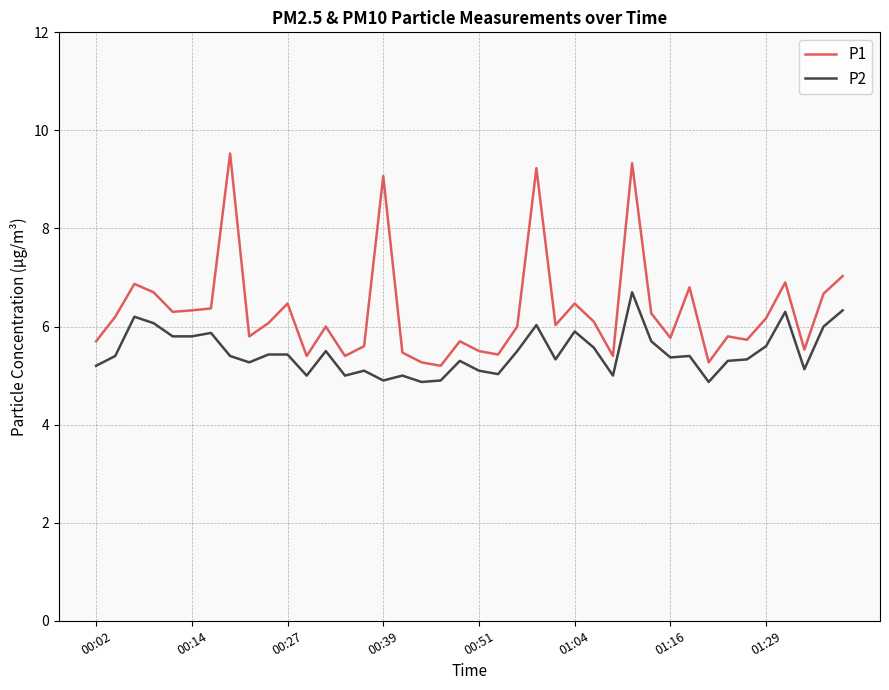

Which series has the largest total across all categories?

P1